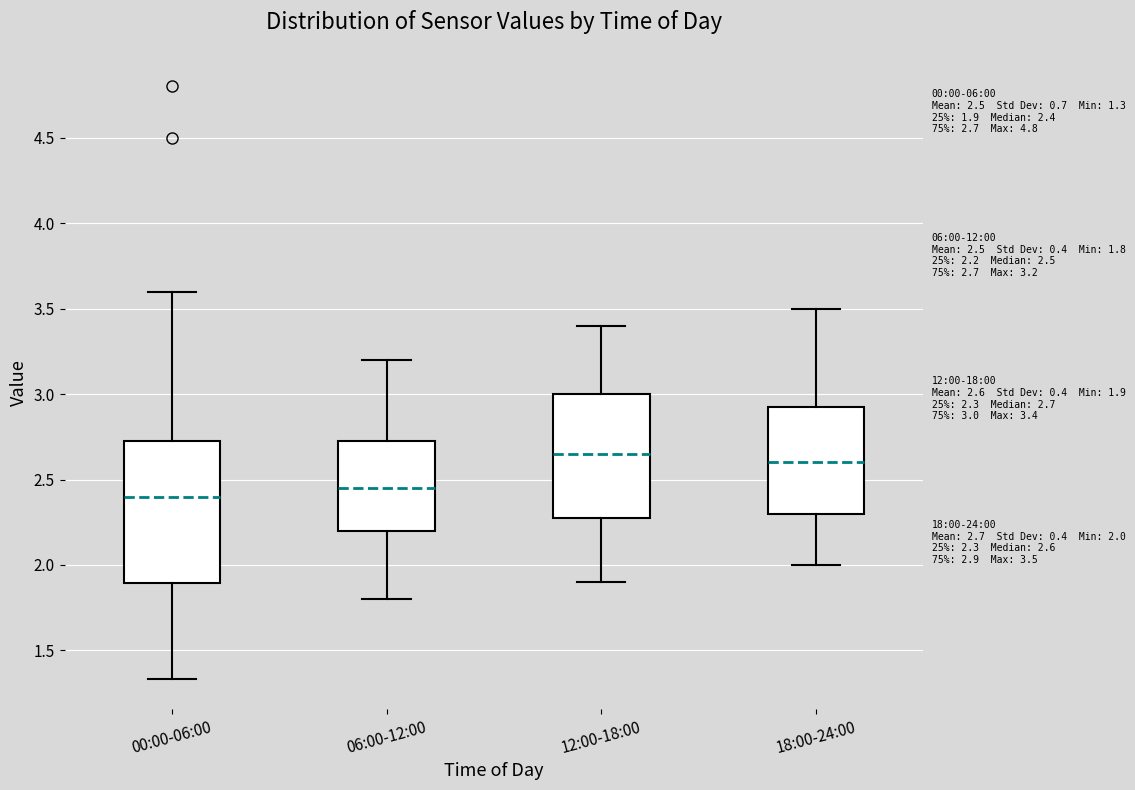

Which box's median line is the highest?

12:00-18:00